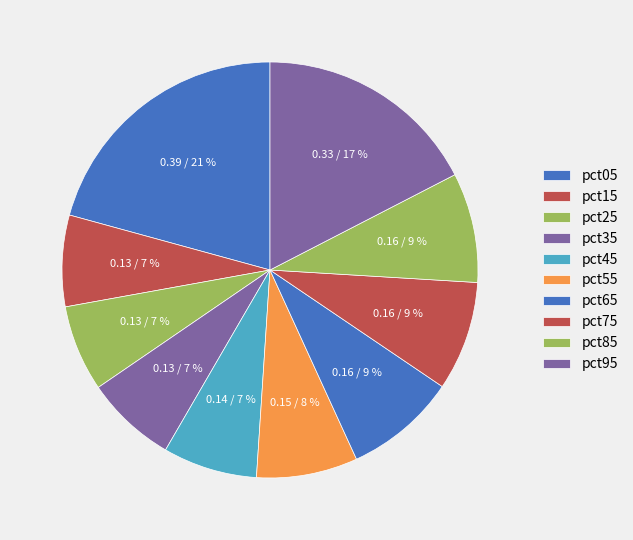

How many slices are in this pie chart?

10